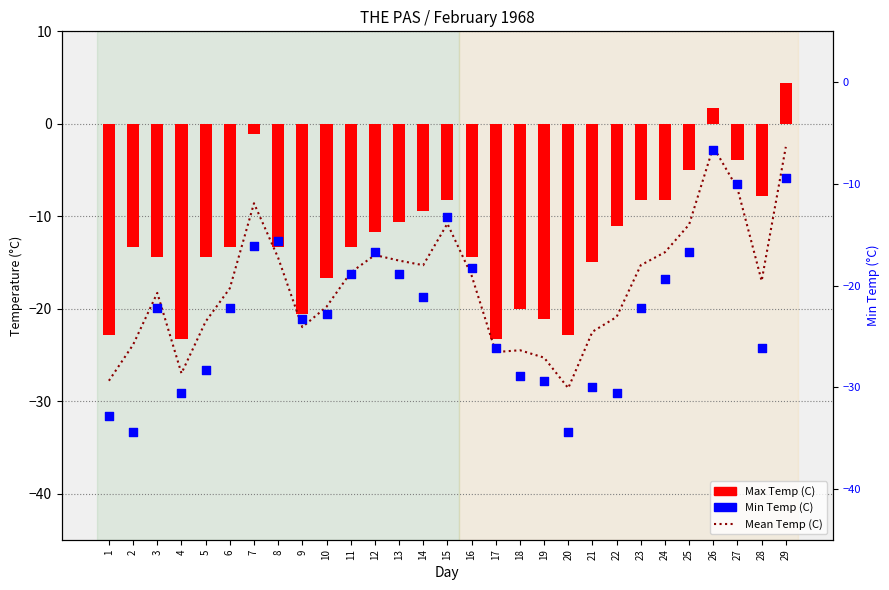

What are all the series names shown in the legend?

Mean Temp (C), Max Temp (C), Min Temp (C)